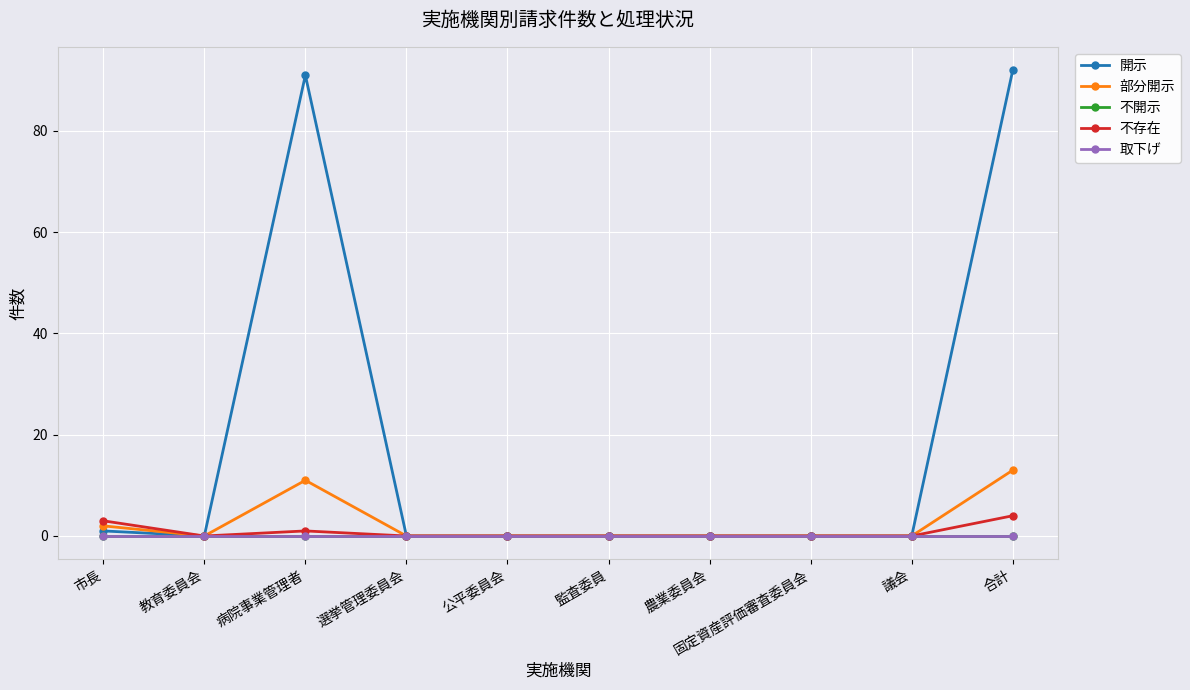

Where is 開示 nearest to the value 46?

市長